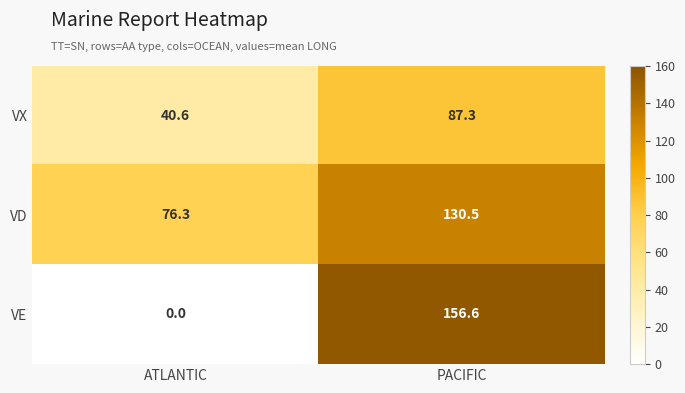

What is the sum of the VE values at ATLANTIC and PACIFIC?

156.6